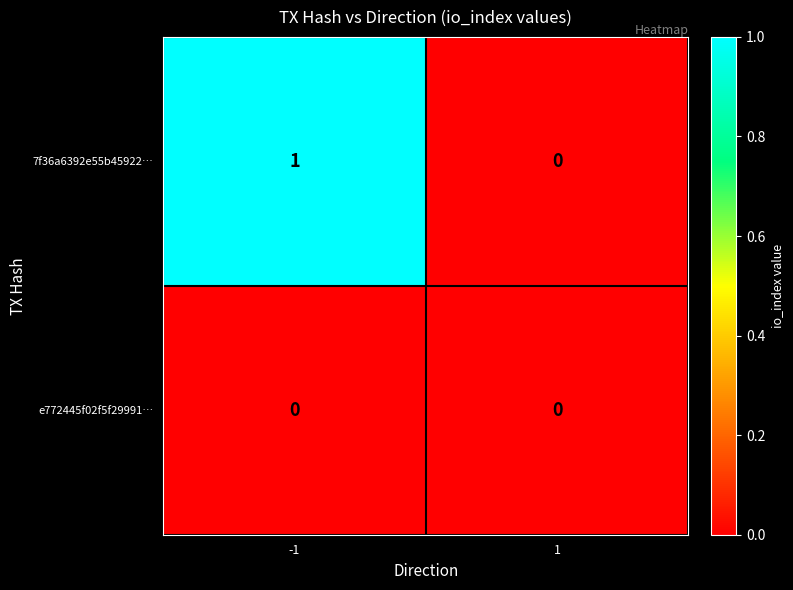

Which series has the widest spread of values?

7f36a6392e55b45922…